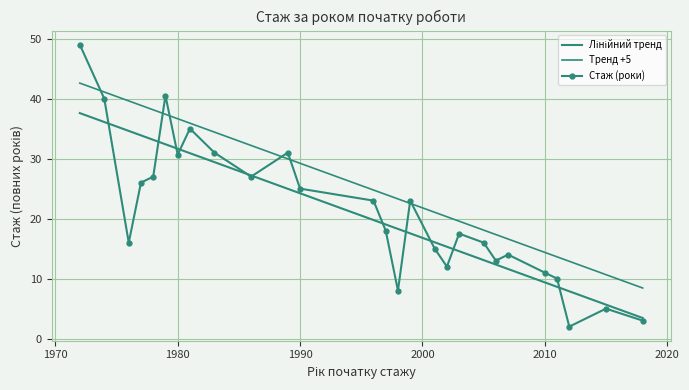

What is the ratio of the value at 38 to the value at 35?

0.9